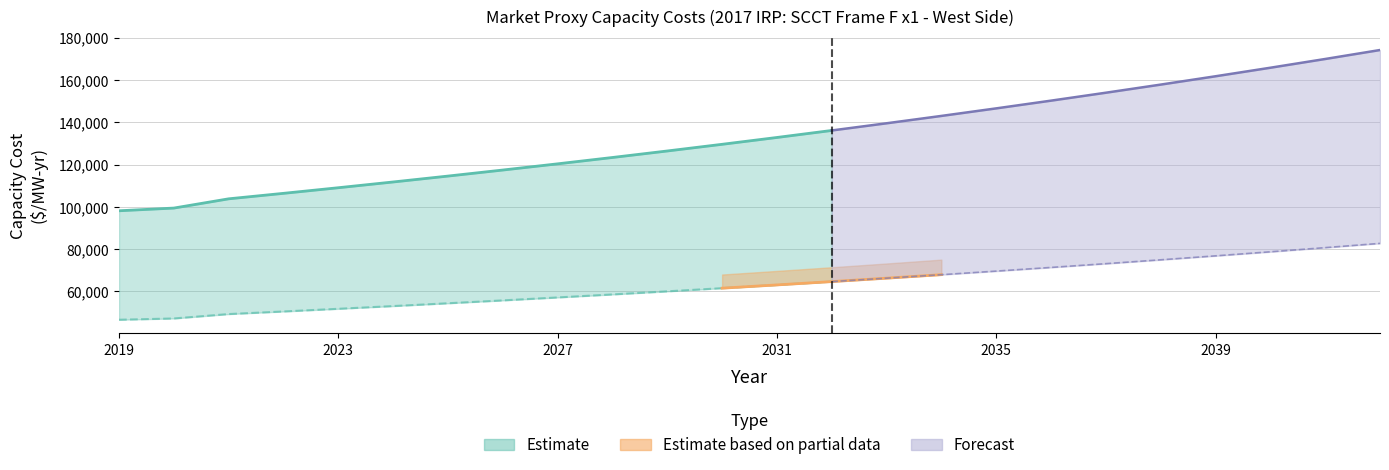

What is the value of the Fixed Capital Cost point at the 3rd from the left?

49323.8